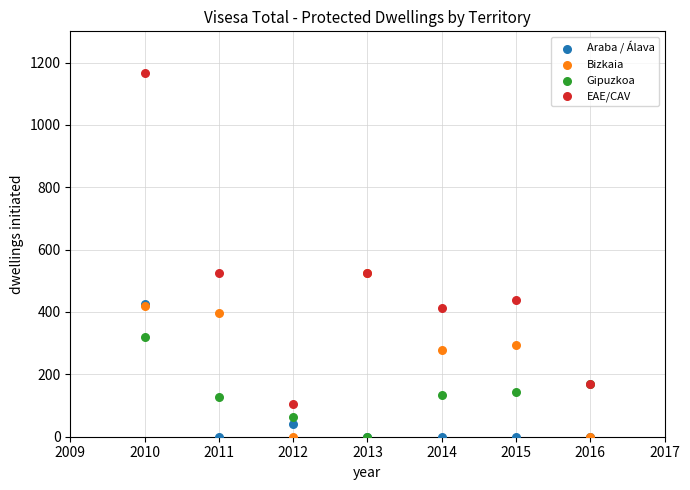

What are all the series names shown in the legend?

Araba / Álava, Bizkaia, Gipuzkoa, EAE/CAV